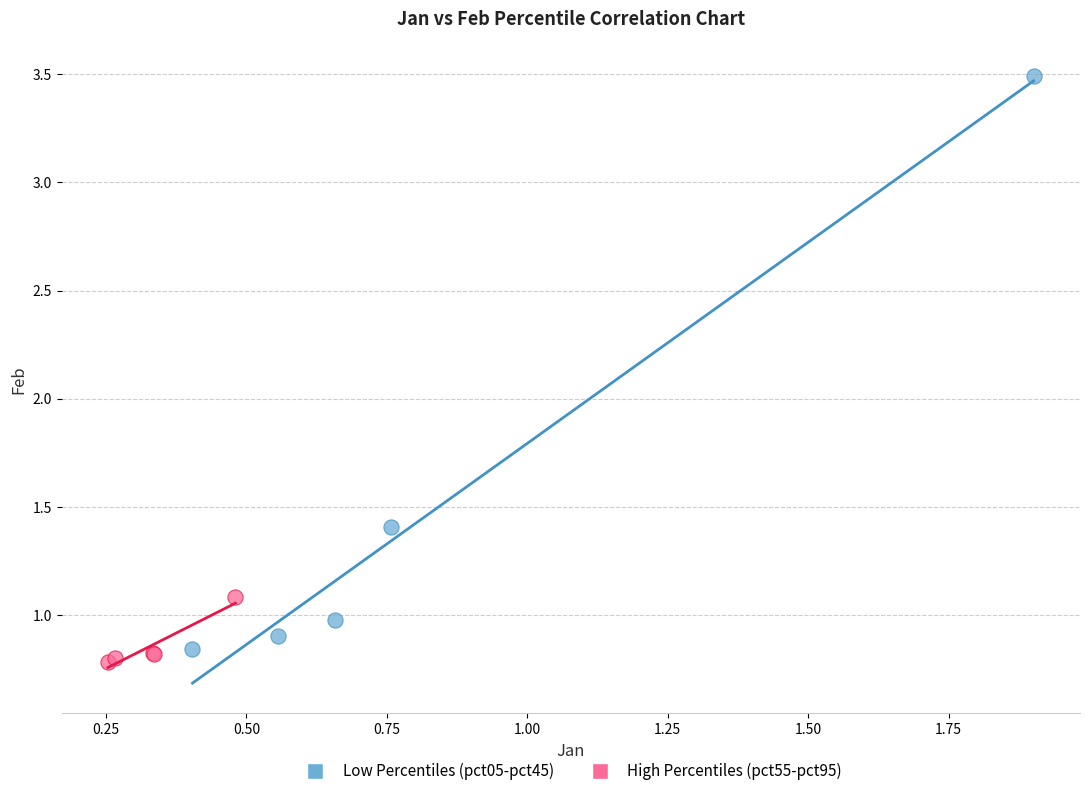

Which series has the largest Y range (max minus min)?

Low Percentiles (pct05-pct45)